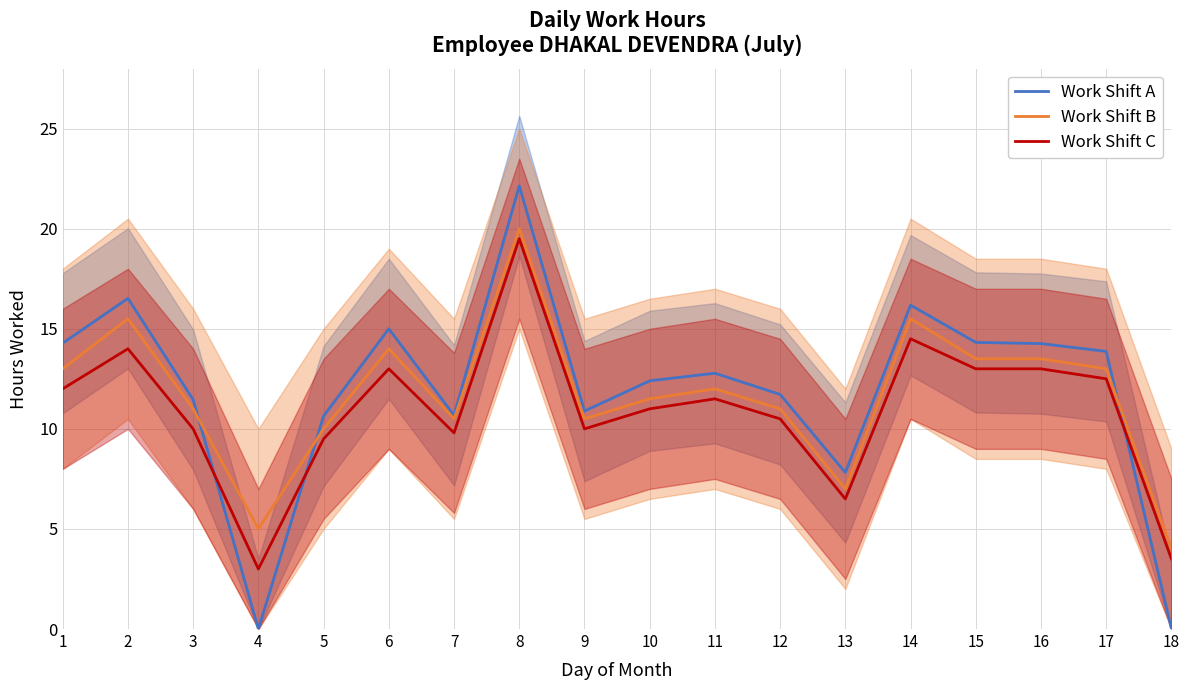

Between 15 and 5, which is larger?

15